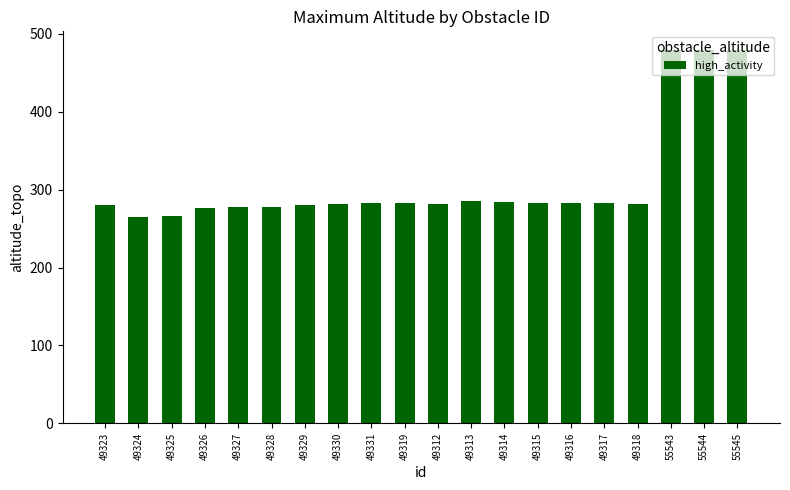

What is the difference between the values at 49326 and 49331?

6.0